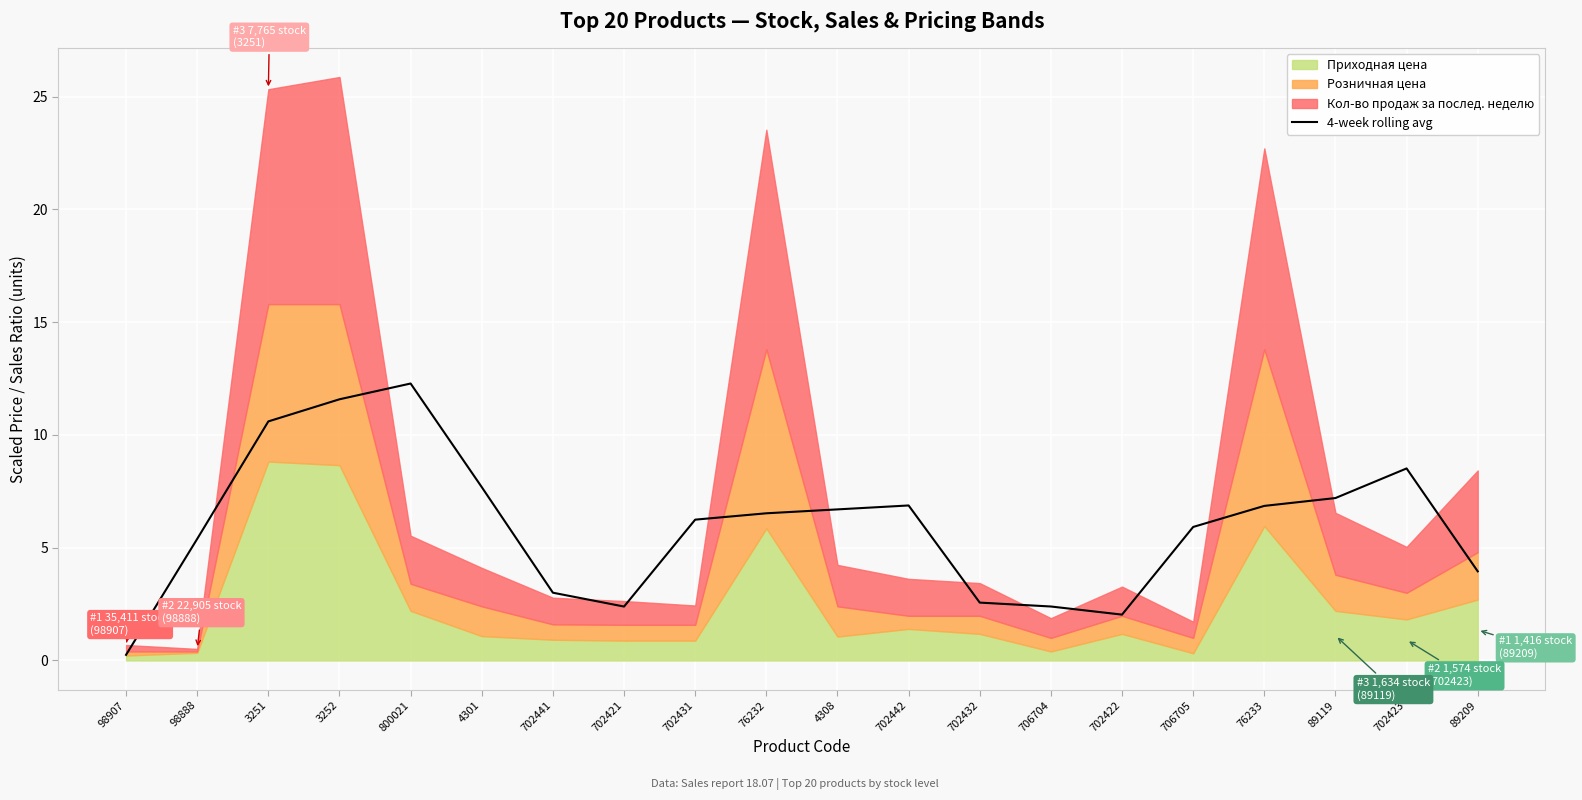

True or false: 4-week rolling avg has a value of 2.4 at 706704.

True